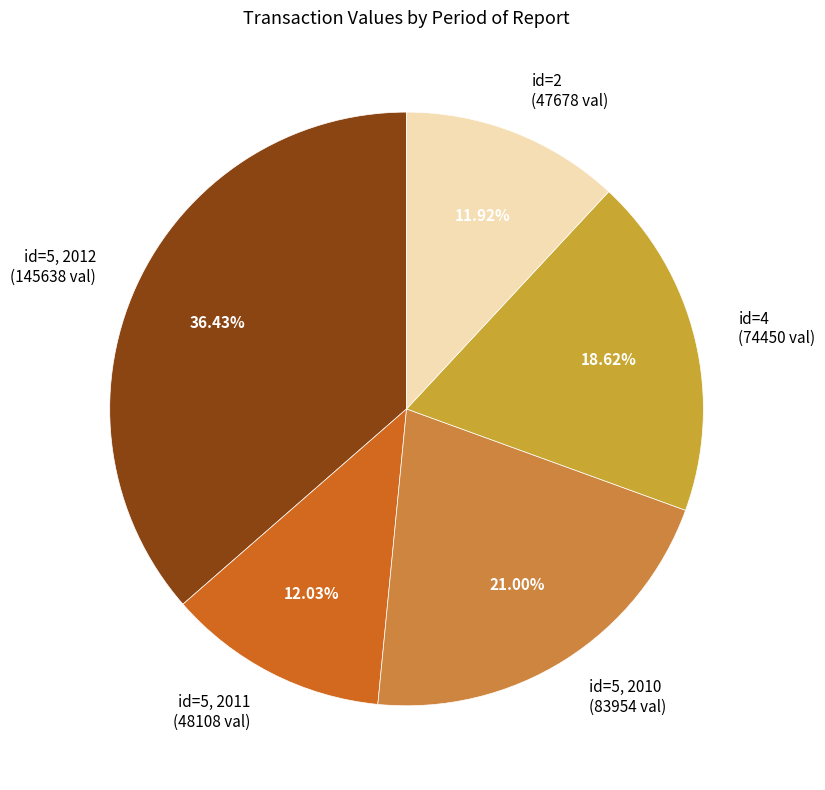

Is there any slice that represents more than half of the pie?

No